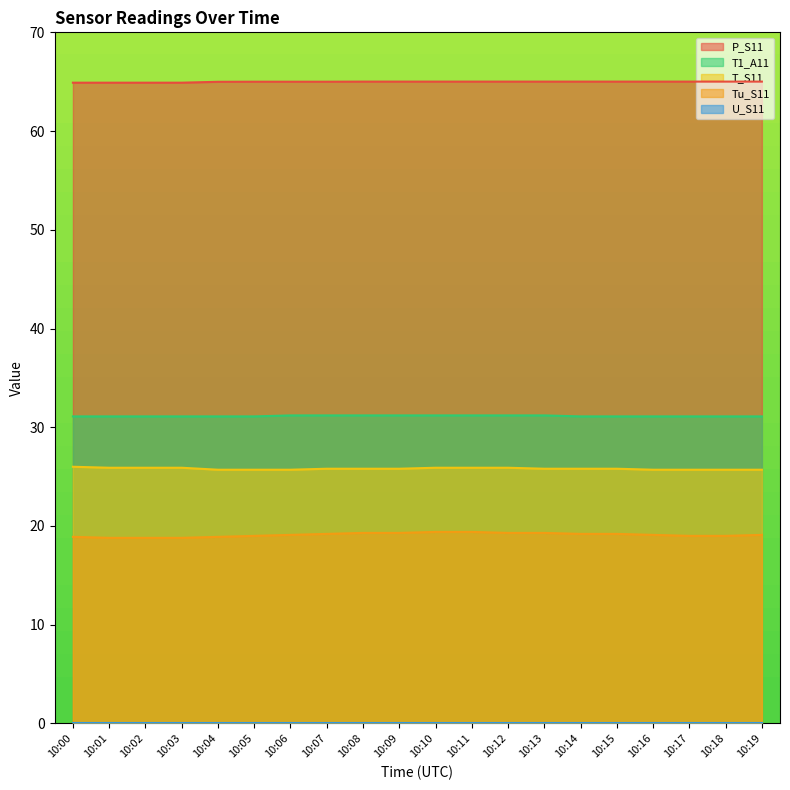

What is the difference between the maximum and minimum values in the T_S11 series?

0.3